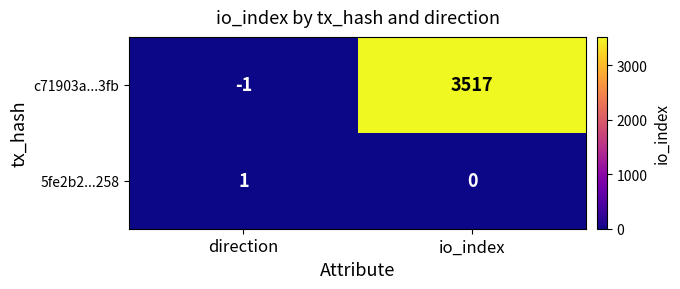

How many categories are shown in the chart?

2